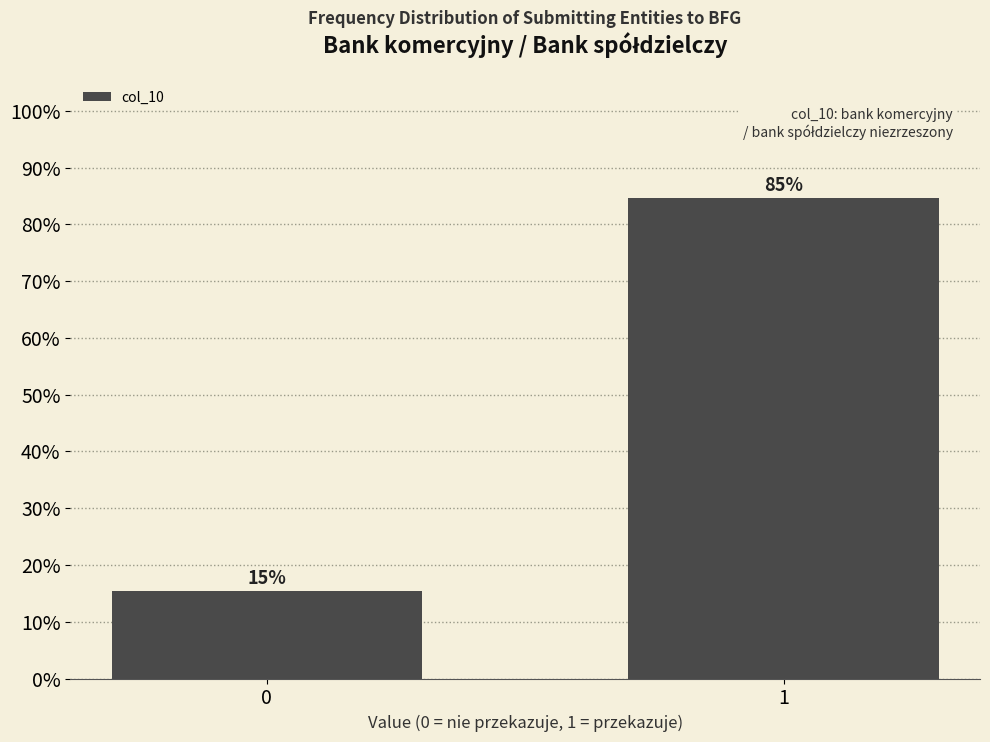

What is the value of the 2nd bar from the left?

84.6